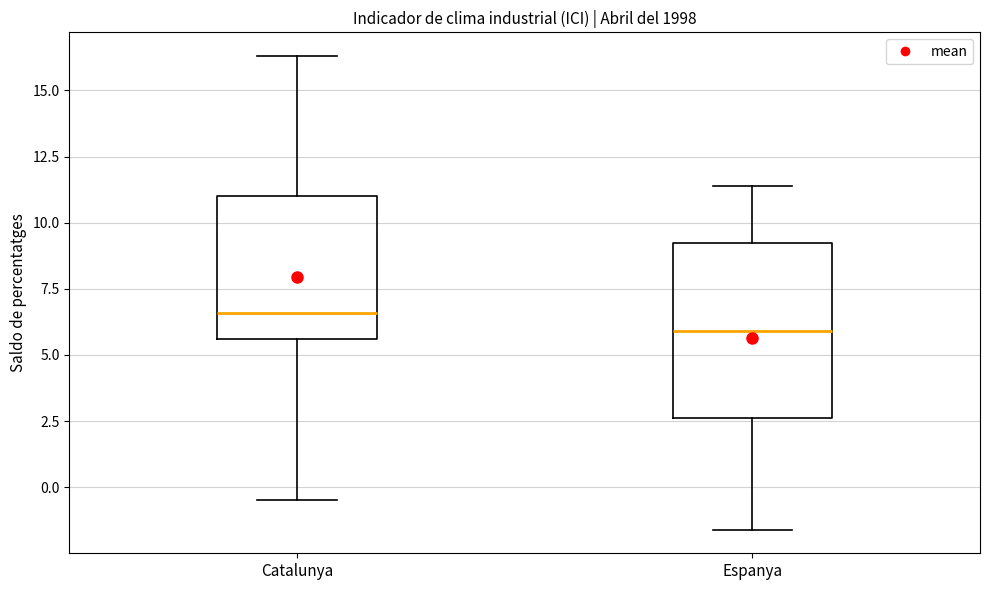

Which box has the lowest median line?

Espanya